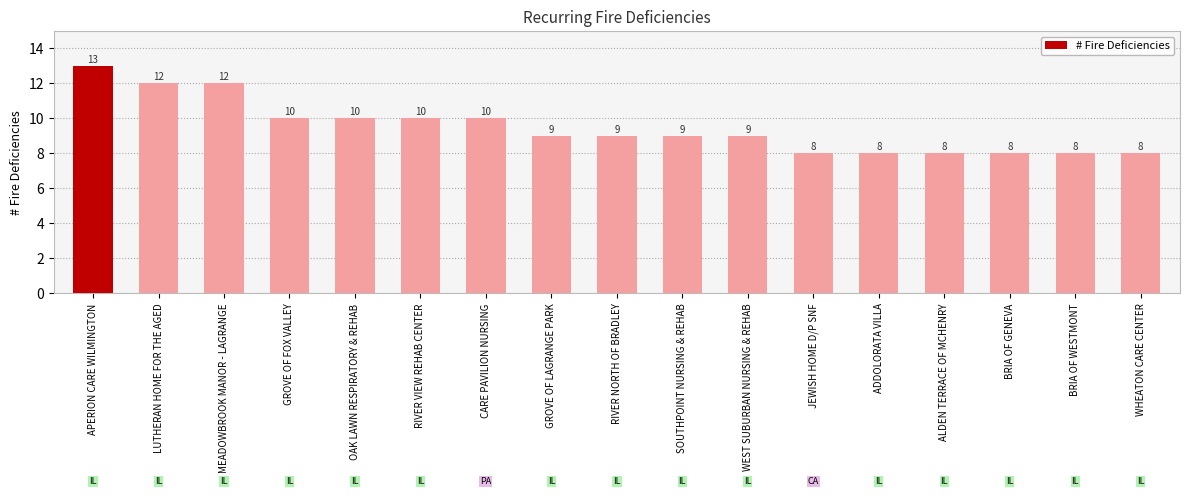

What is the greatest value displayed?

13